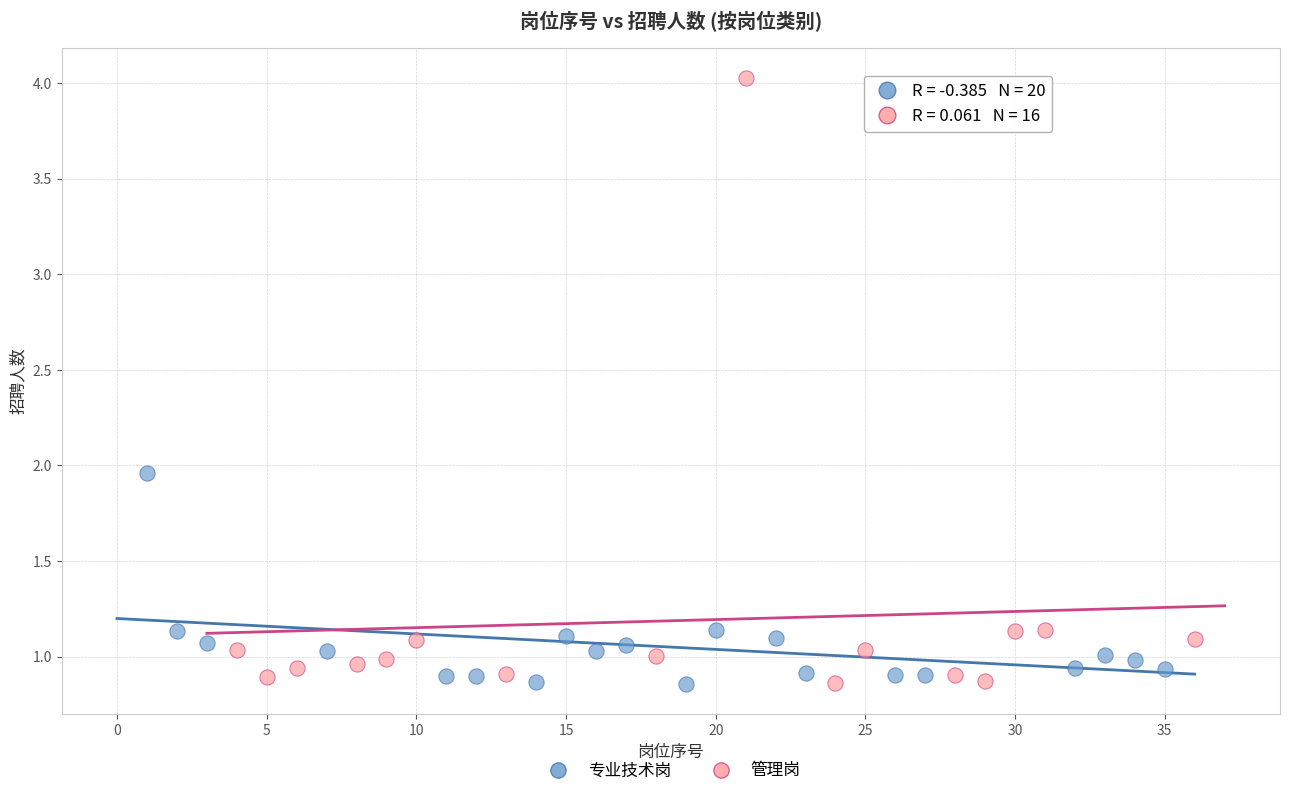

Which series reaches the maximum Y coordinate?

管理岗